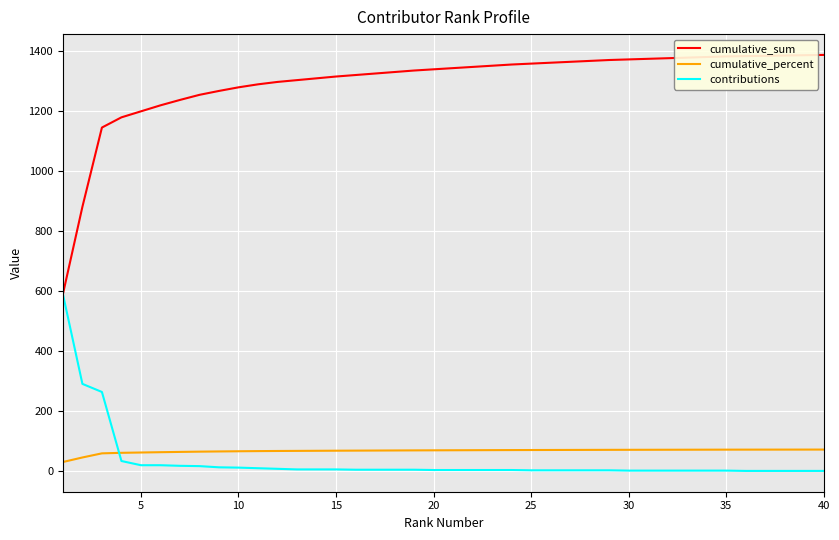

True or false: cumulative_sum and cumulative_percent intersect in this chart.

False